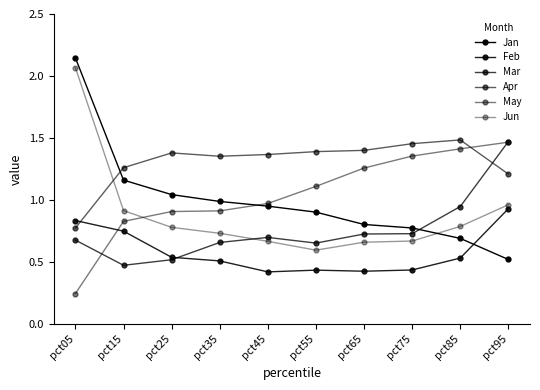

How many lines are shown in the chart?

6